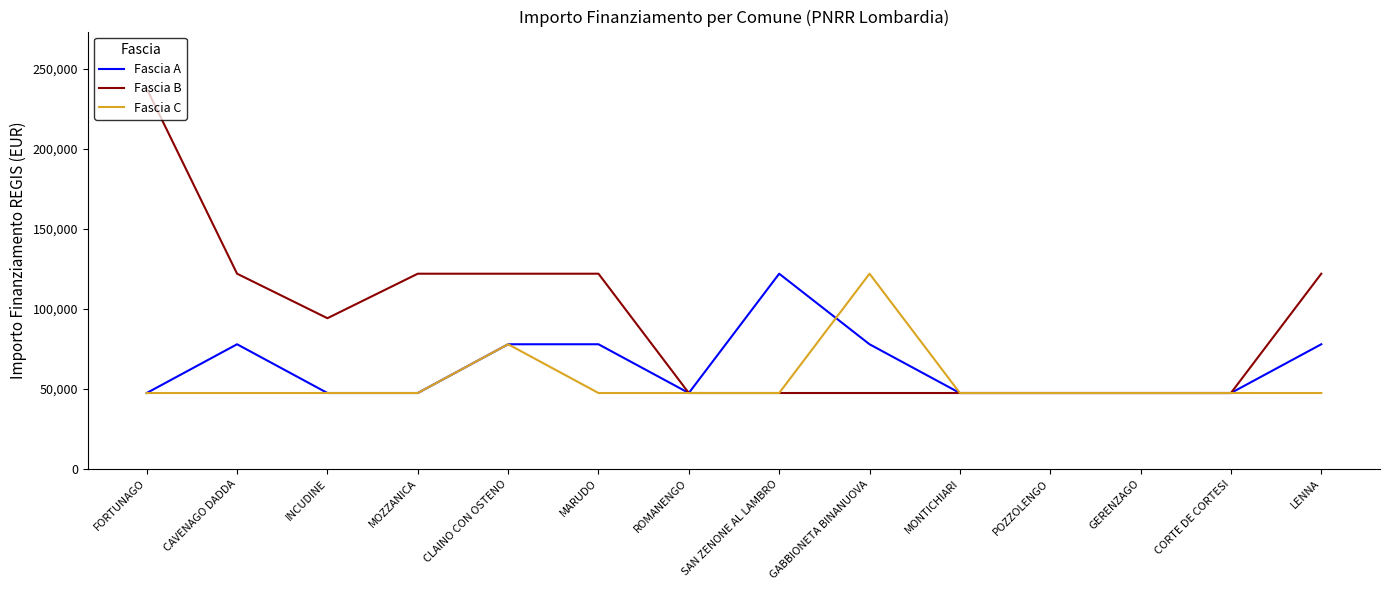

Count the number of categories in the chart.

14